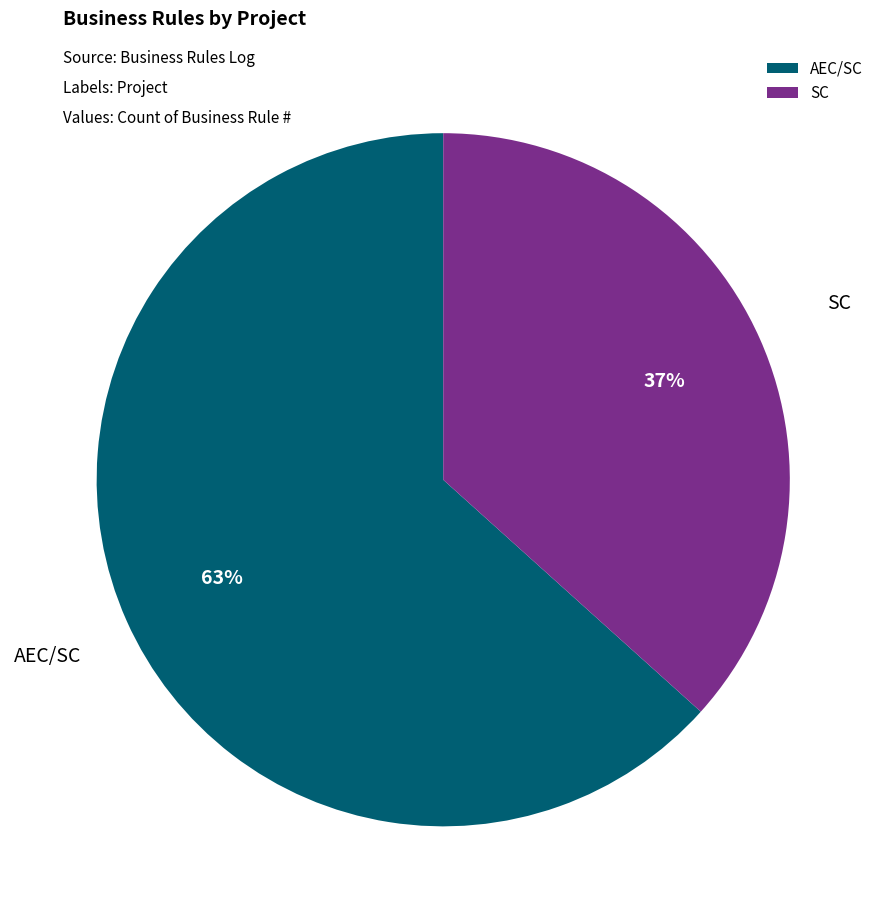

Approximately how many times larger is the value at SC compared to AEC/SC?

0.6